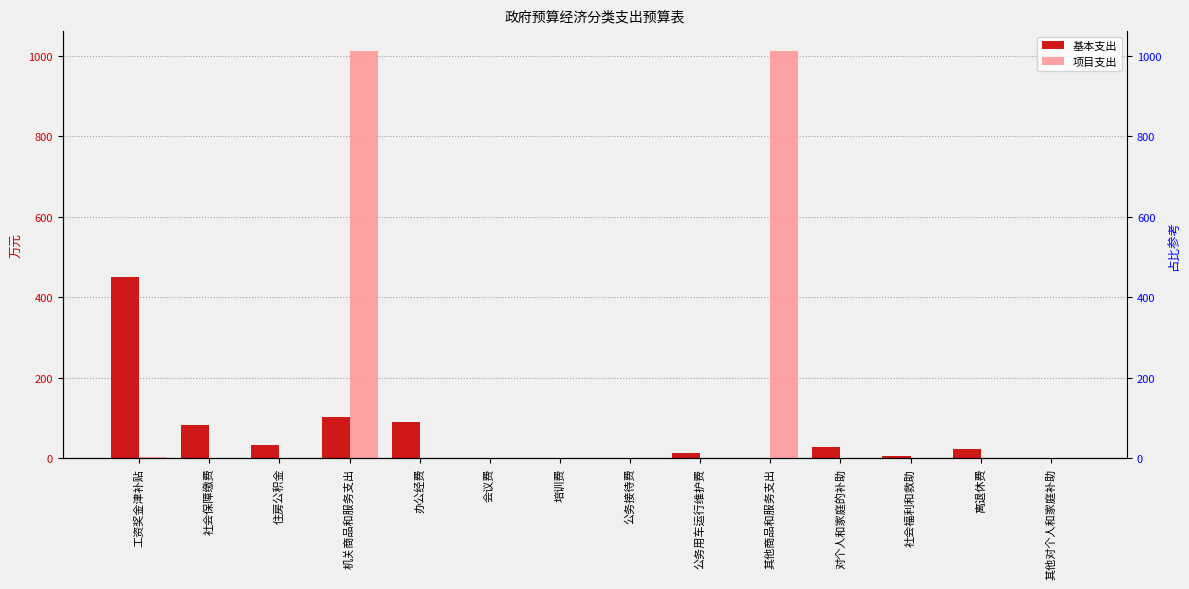

Between 住房公积金 and 离退休费, which is larger?

住房公积金